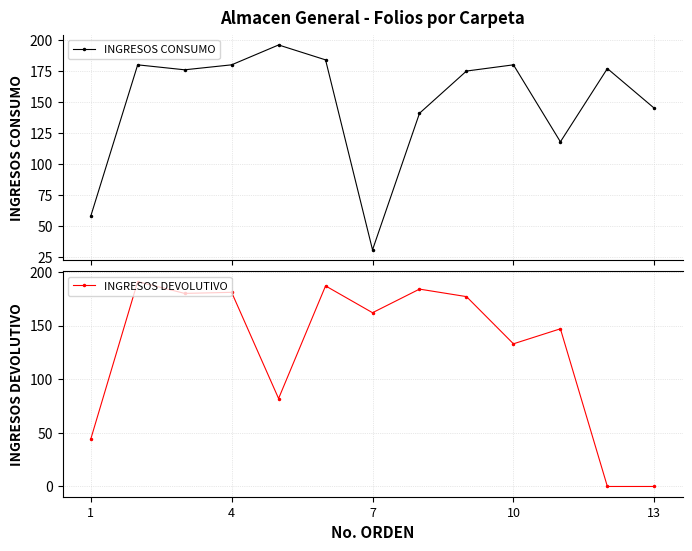

How many interior local peaks does the INGRESOS CONSUMO series have?

4